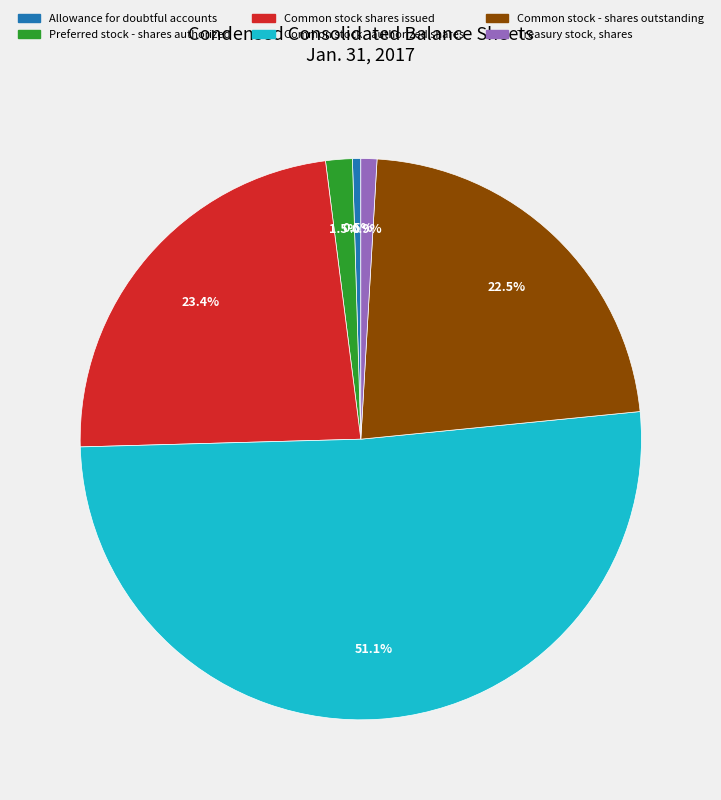

Between Common stock - shares outstanding and Common stock - authorized shares, which is larger?

Common stock - authorized shares